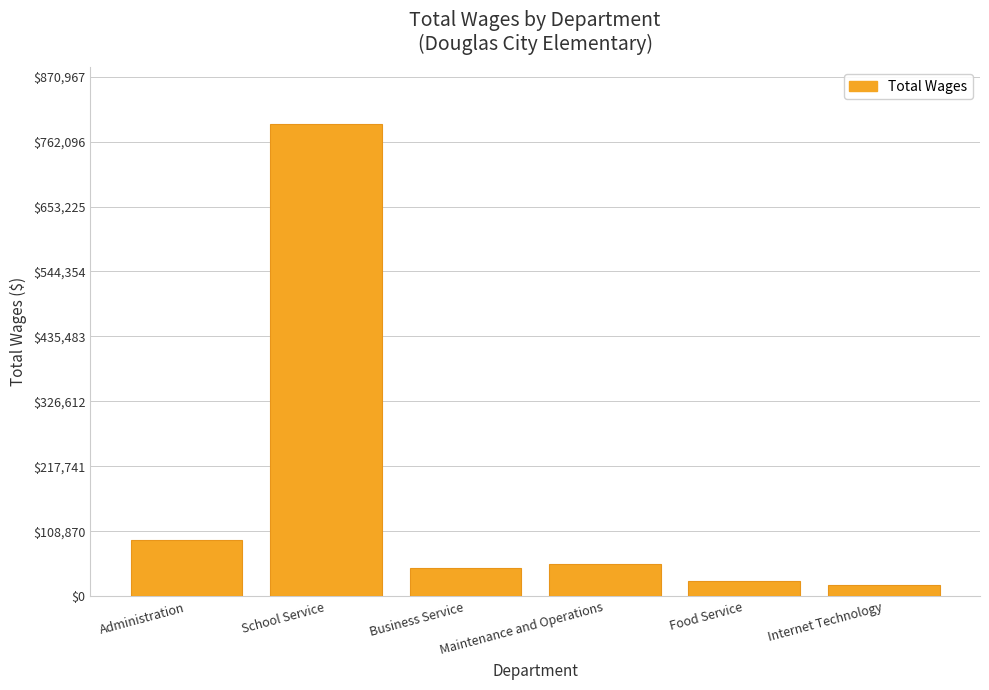

How many bars are there in total?

6